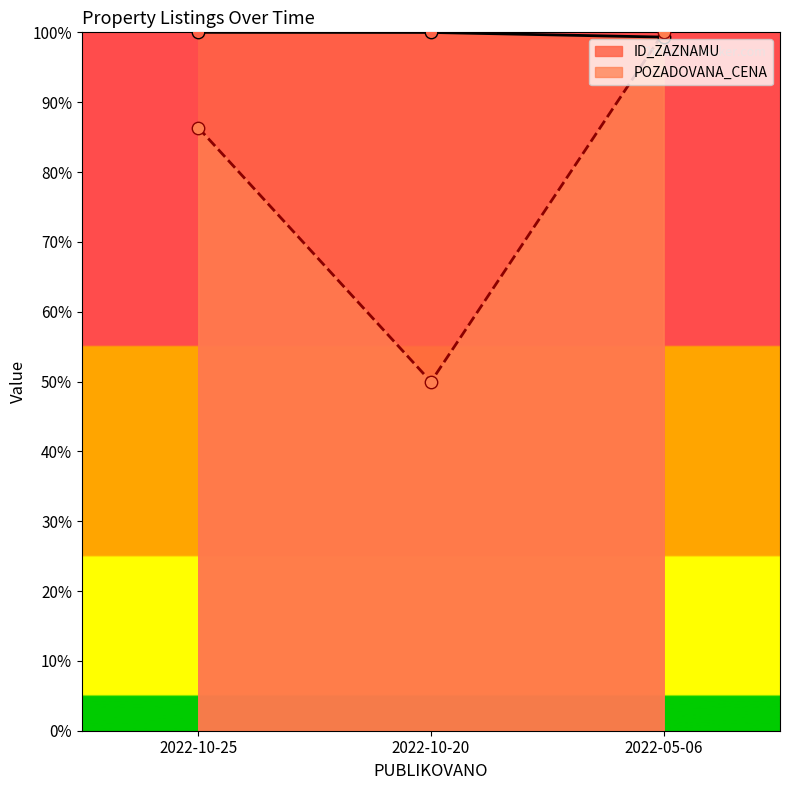

Which series has the largest total across all categories?

ID_ZAZNAMU